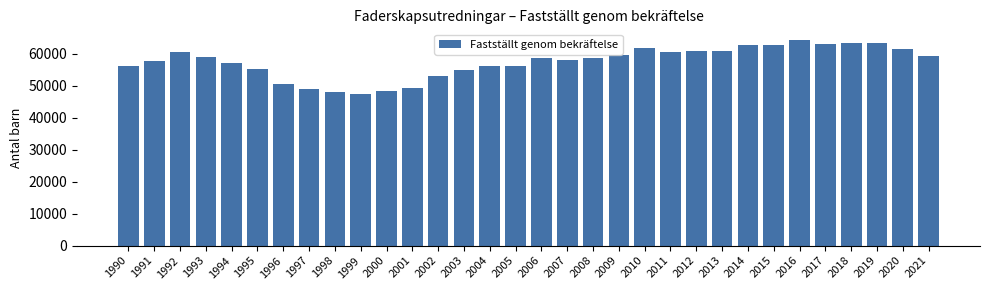

What is the value of the 2nd bar from the left?

57864